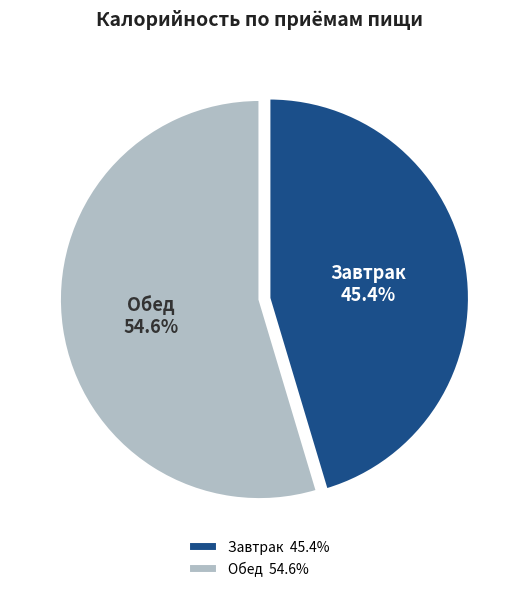

Is it true that Обед is 55% of the pie?

True